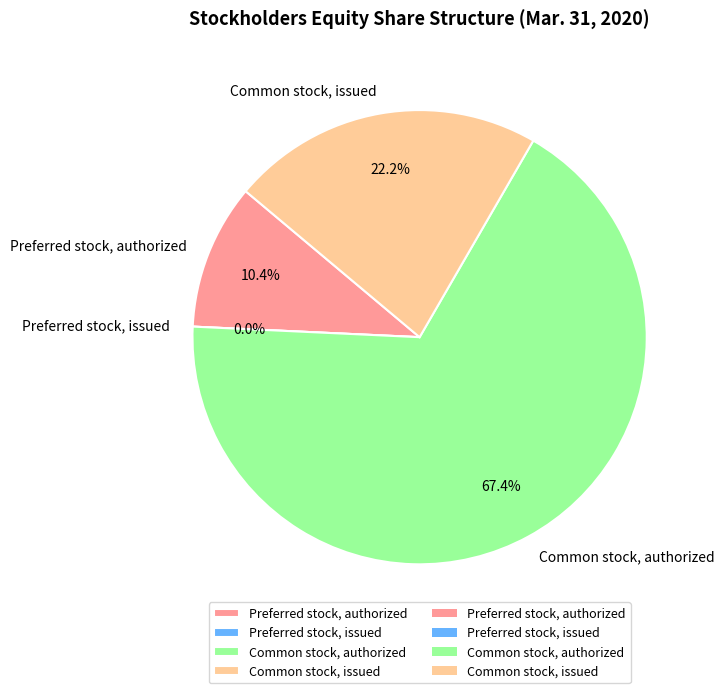

To the nearest percent, what is the difference between the Common stock, authorized and Preferred stock, authorized slice percentages?

57%